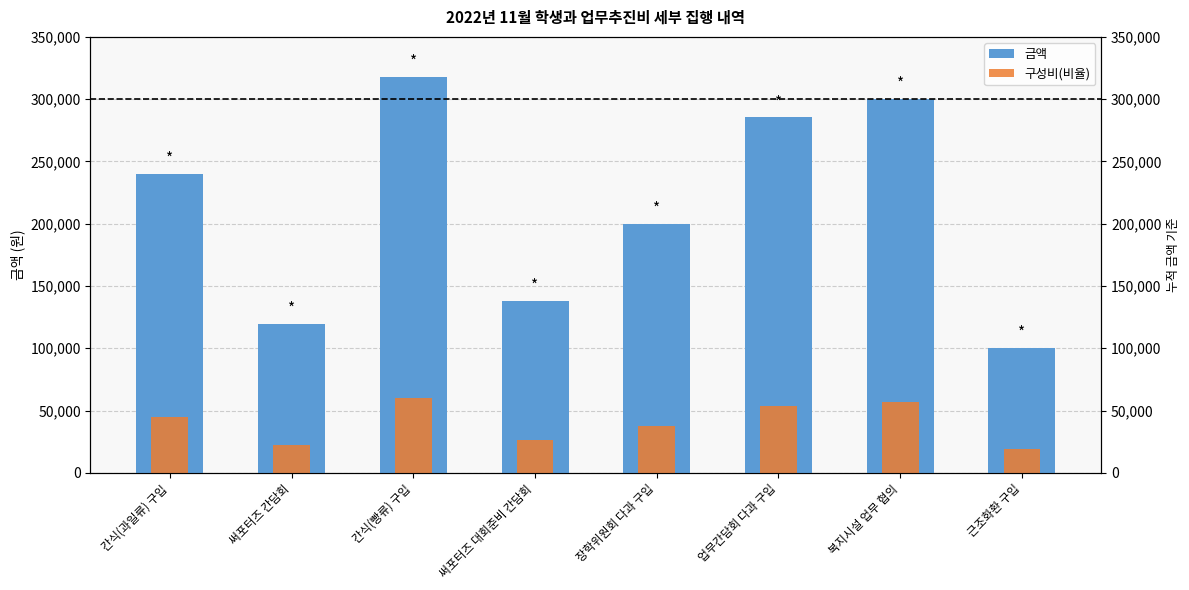

The value of 금액 at 복지시설 업무 협의 is 427078.4. True or false?

False